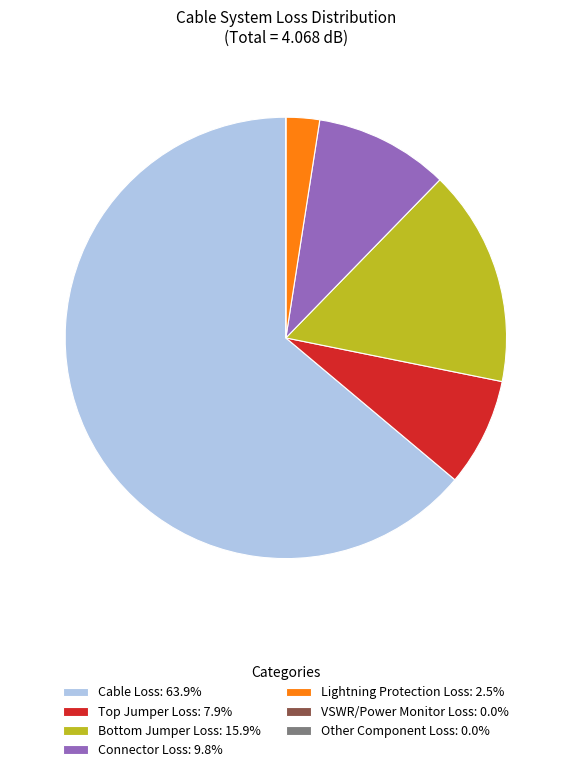

The Cable Loss slice represents 64% of the pie. True or false?

True